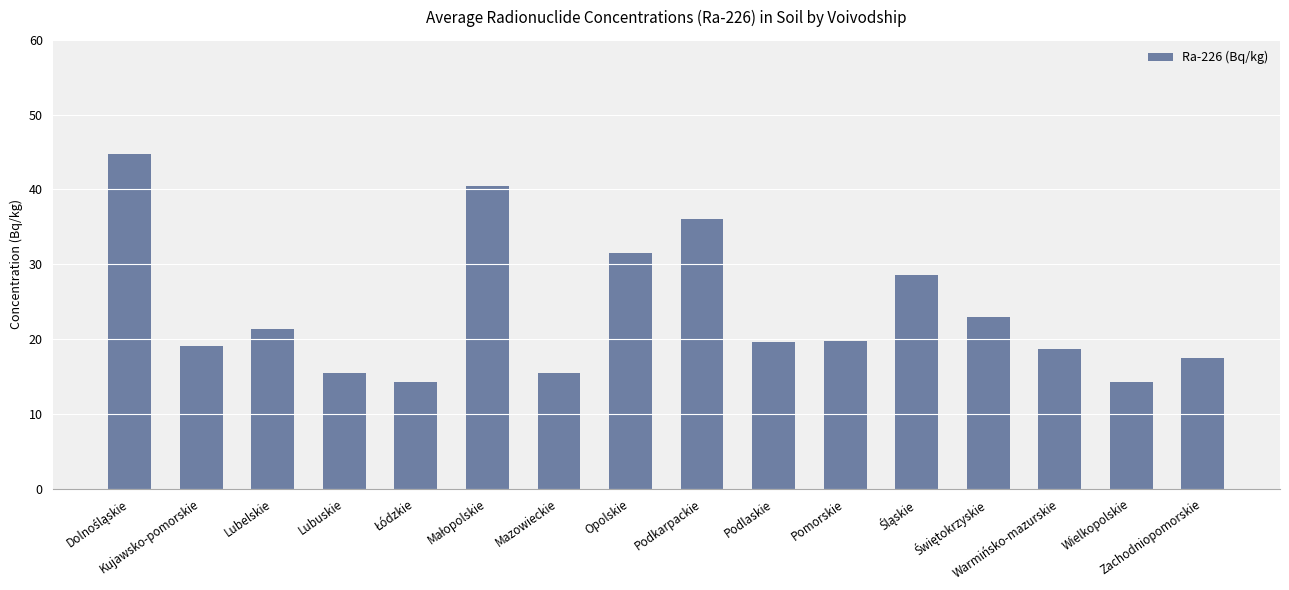

What is the sum of all values?

379.5